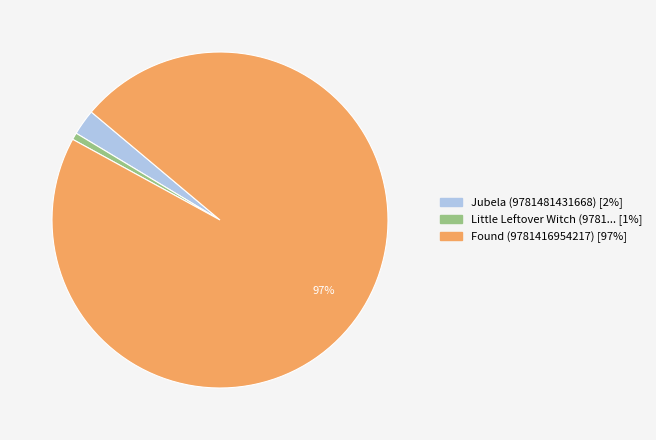

To the nearest percent, what is the difference between the largest and smallest slice percentages?

96%